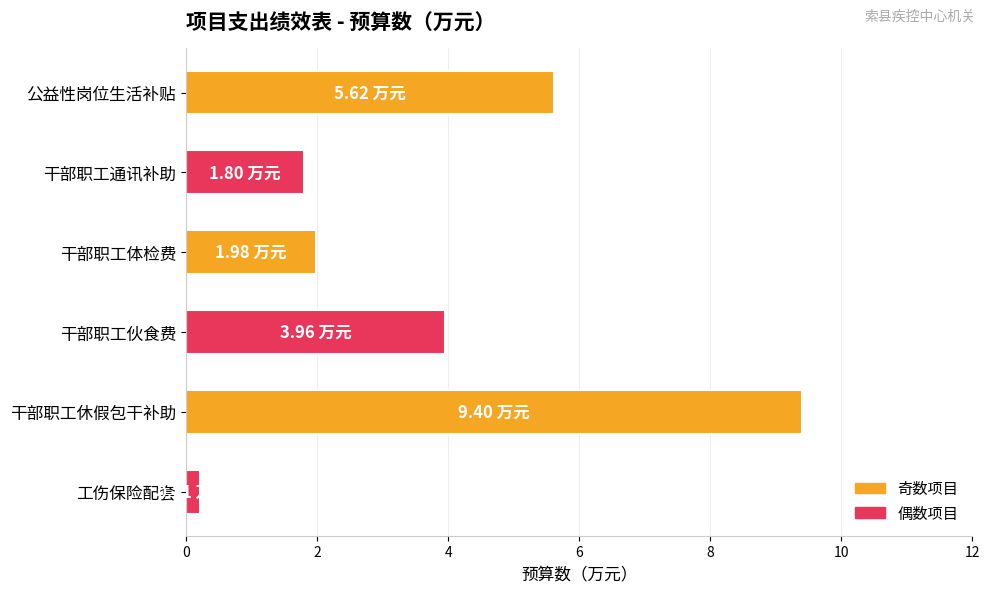

What is the change in value from 干部职工伙食费 to 干部职工休假包干补助?

+5.4